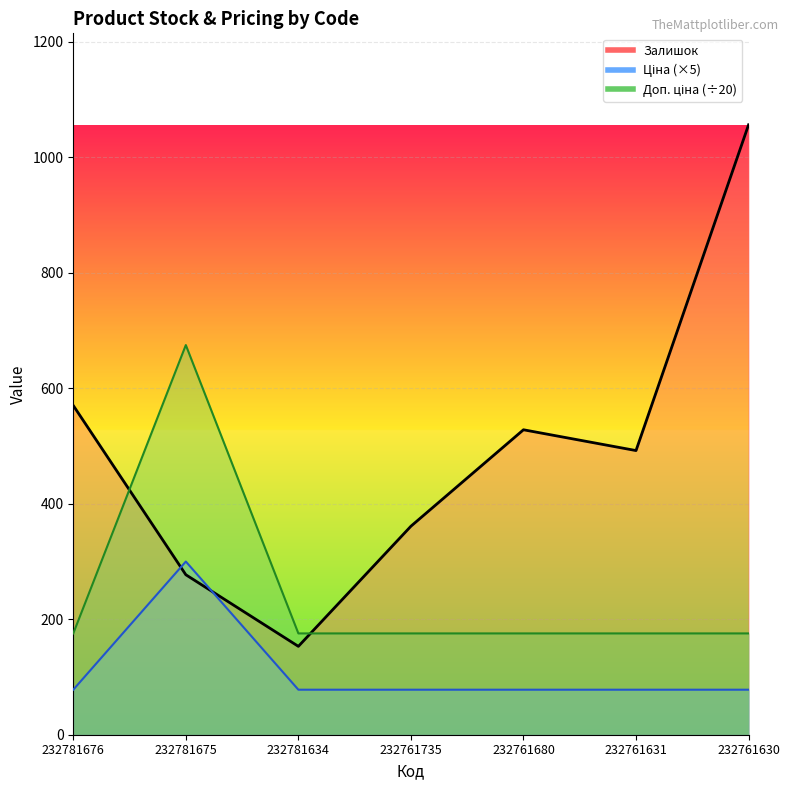

What is the average value of the Залишок series?

491.0